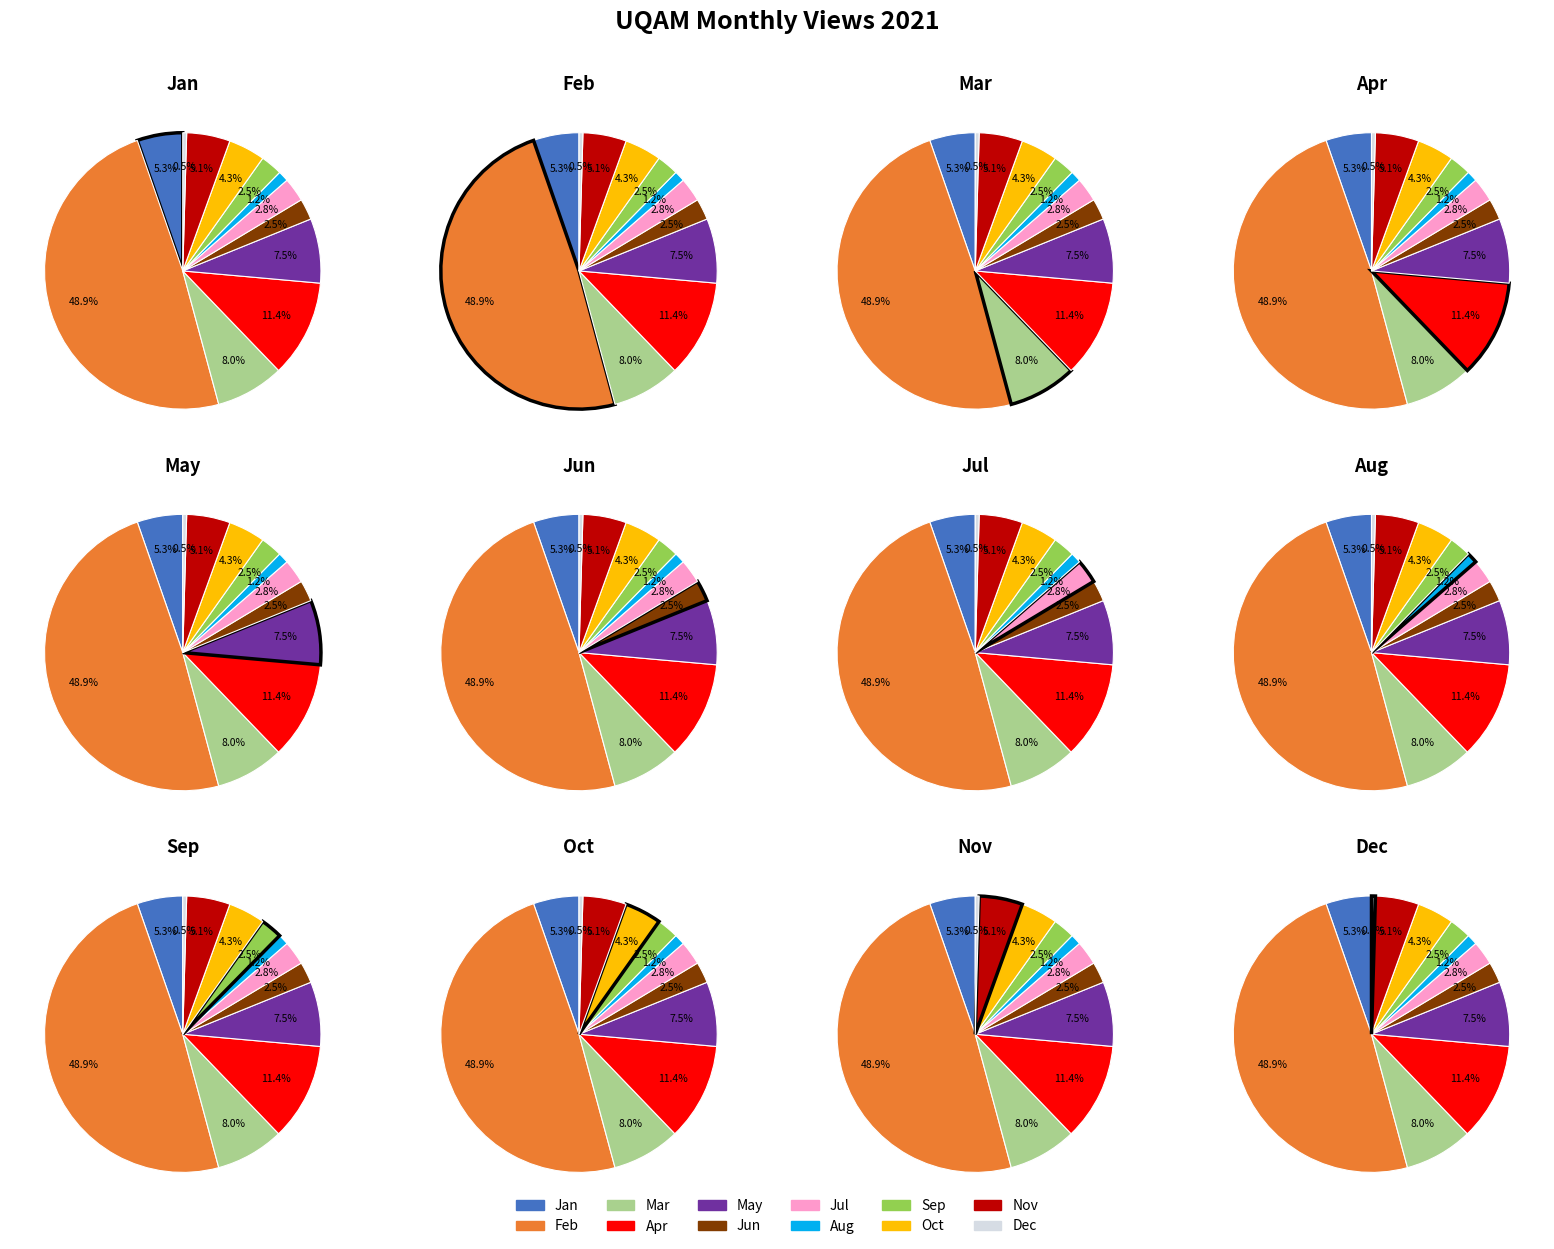

True or false: 2021-09 accounts for 3% of the total.

True